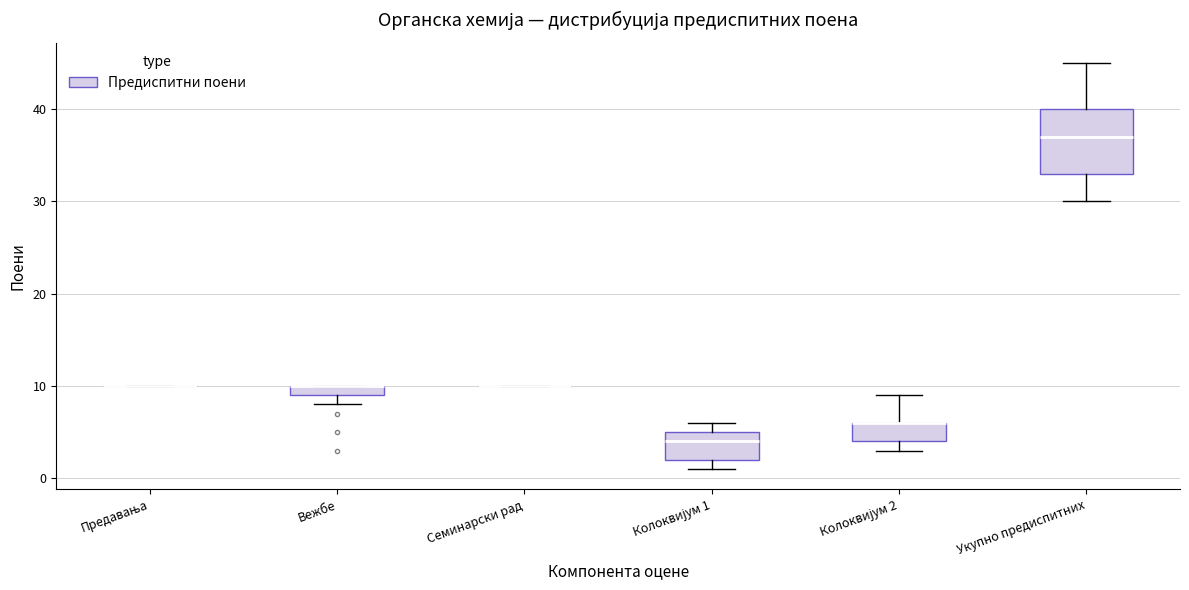

Where is the lower edge of the box for Вежбе on the y-axis? The values are not printed on the chart, so give them approximately, as read against the axis.

9